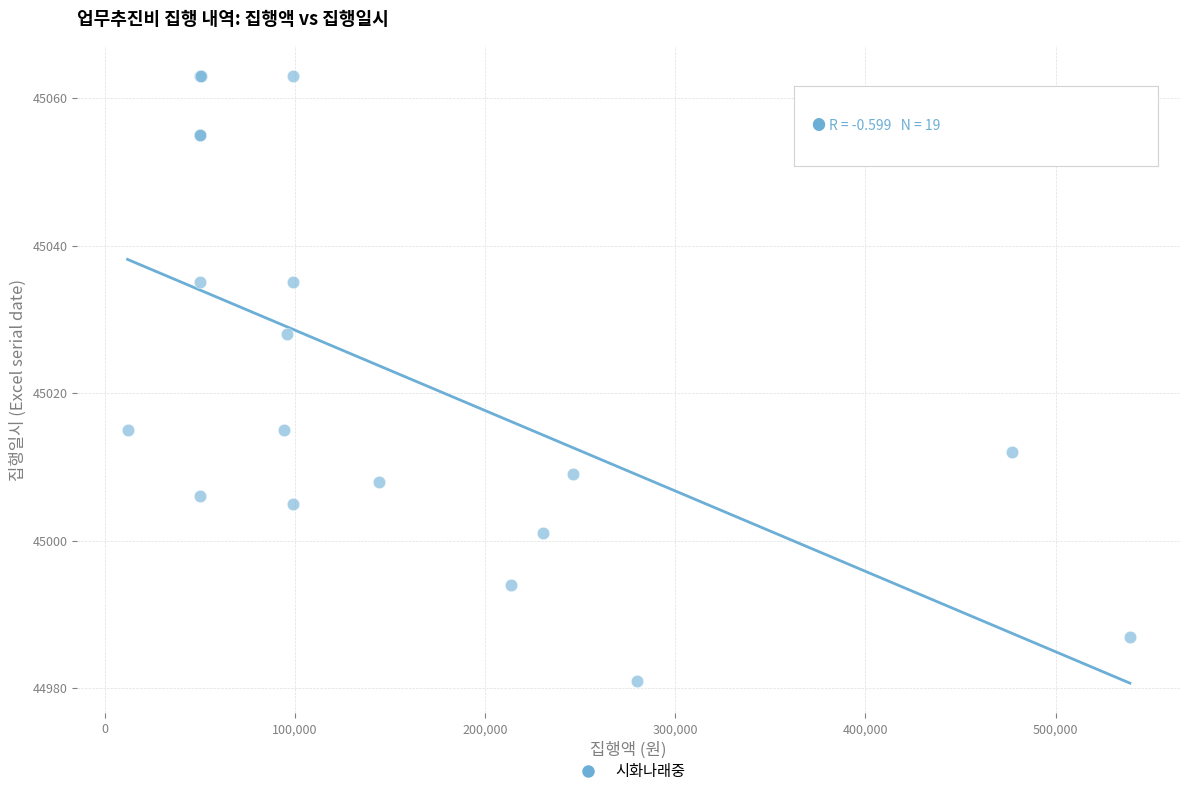

What Y value in the scatter plot is closest to 45022?

45028